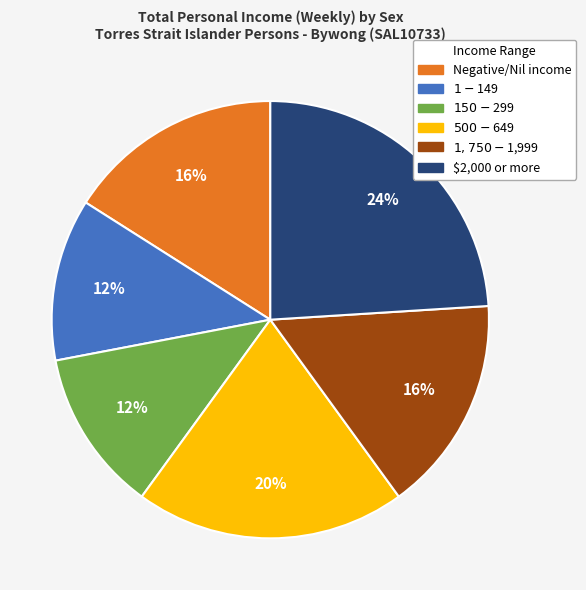

To the nearest percent, what portion does $500-$649 represent?

20%